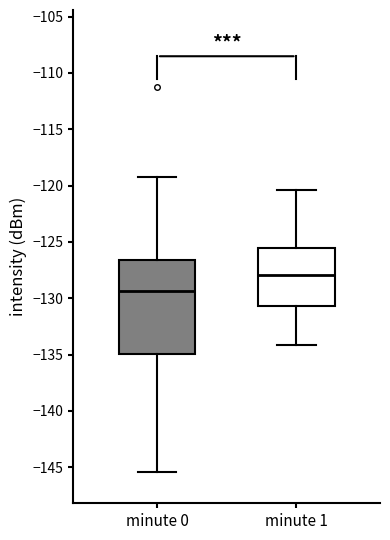

Reading left to right, transcribe this box plot: for each box, give where its median line is, the range the box spans, and where its two whiskers end, as read against the y-axis. The values are not printed on the chart, so give them approximately, as read against the axis.

minute 0: median -129.5, box -135.0 to -126.5, whiskers -145.5 to -119.0
minute 1: median -128.0, box -130.5 to -125.5, whiskers -134.0 to -120.5